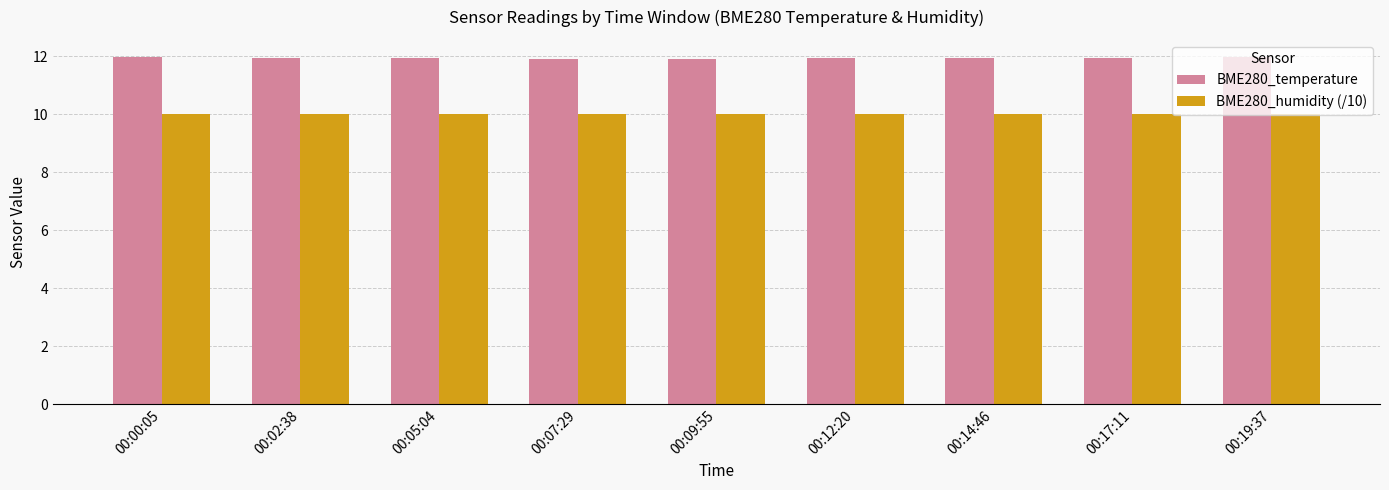

Which series has the largest range (max minus min)?

BME280_temperature